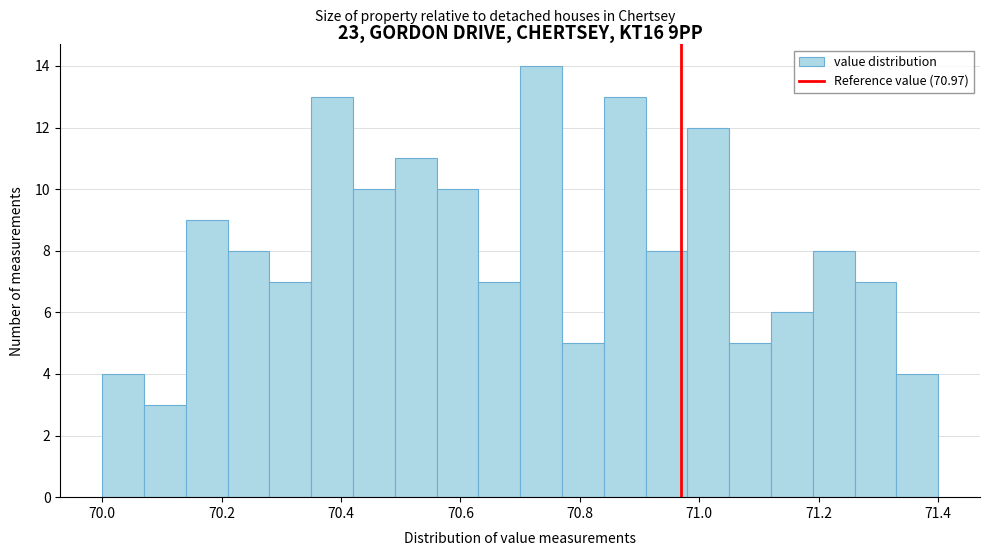

Read against the x-axis, roughly where is the centre of the tallest bar?

70.74